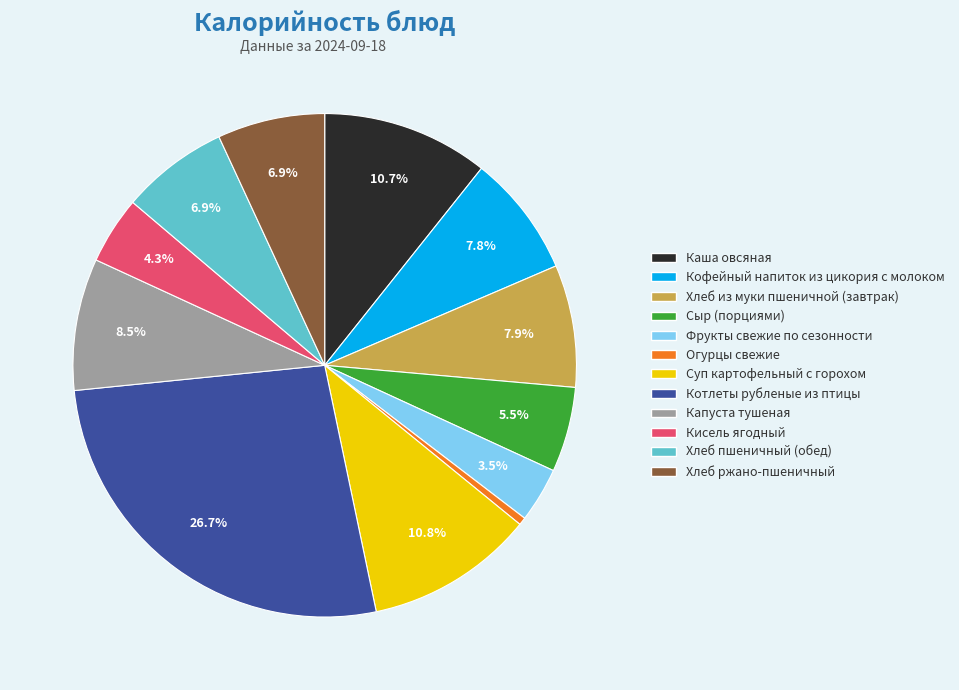

What is the ratio of the value at Каша овсяная to the value at Хлеб пшеничный (обед)?

1.6